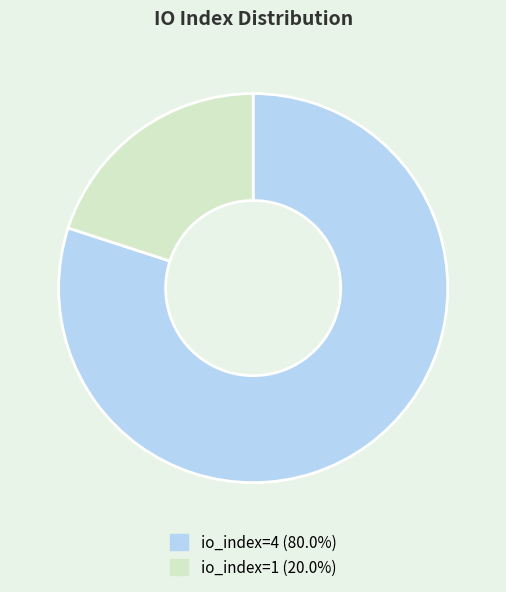

Is io_index=4 (80.0%) the majority of the pie?

Yes